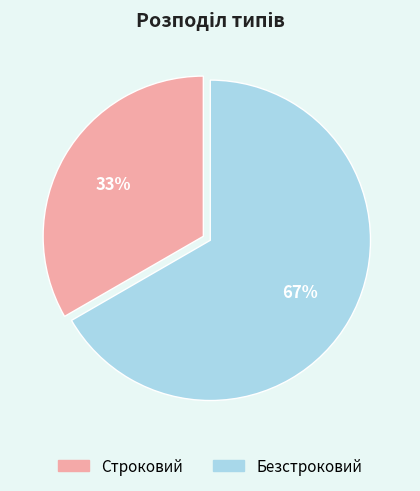

Do Строковий and Безстроковий together represent more than half of the pie?

Yes